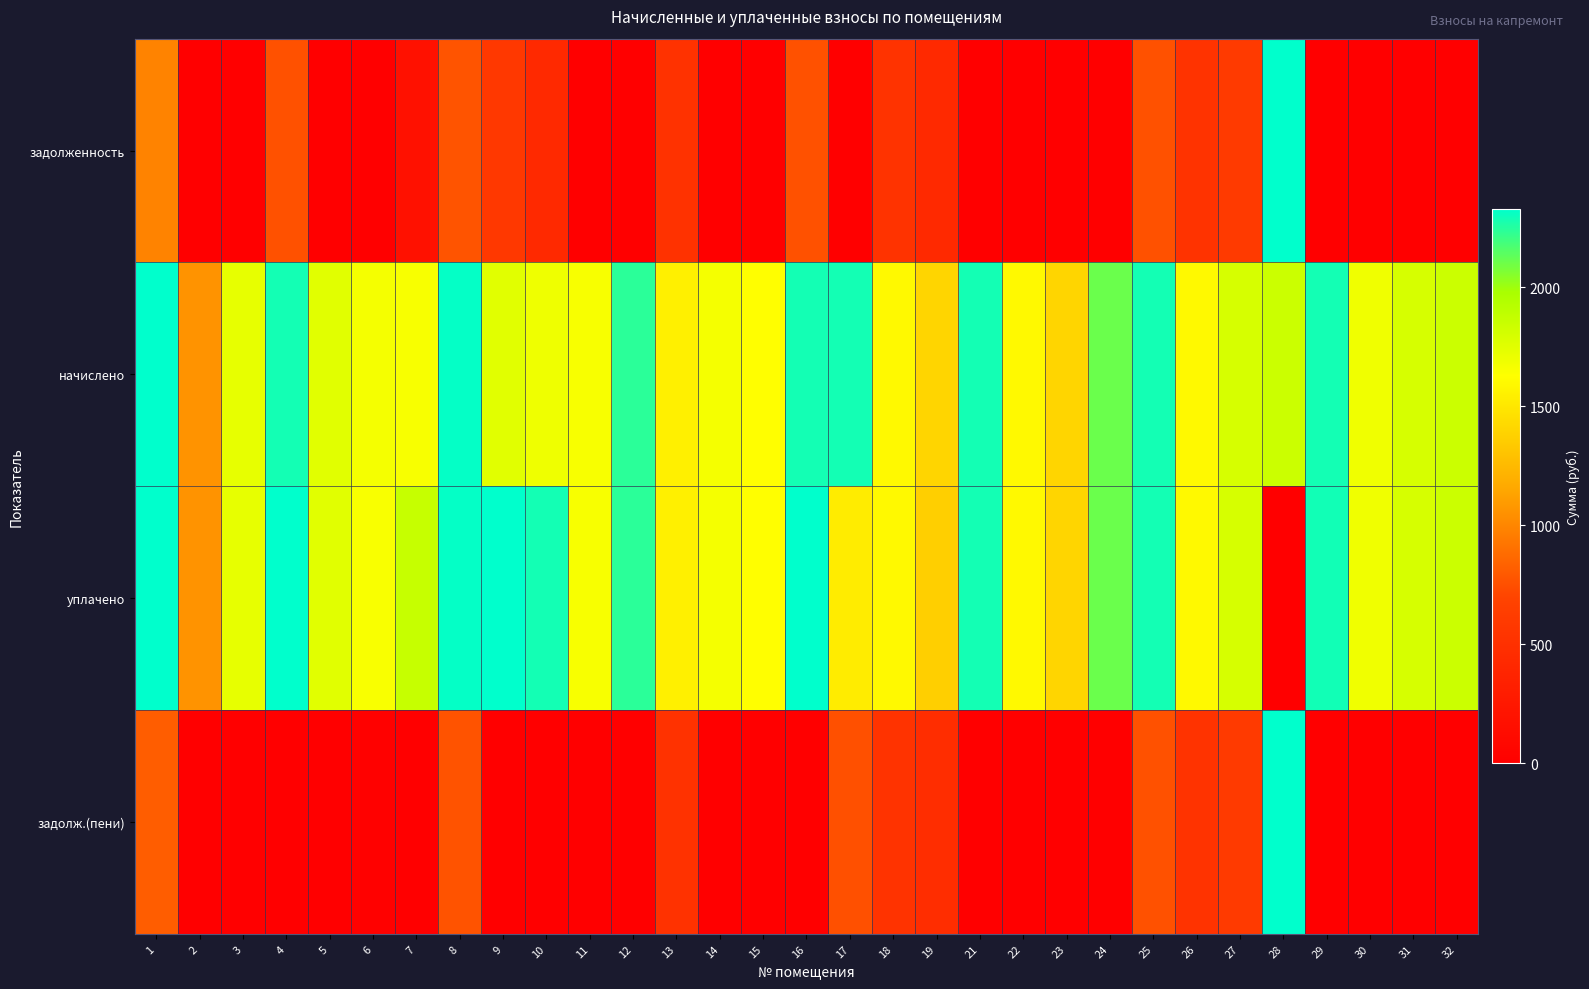

At how many categories does at least one series exceed 26223?

1